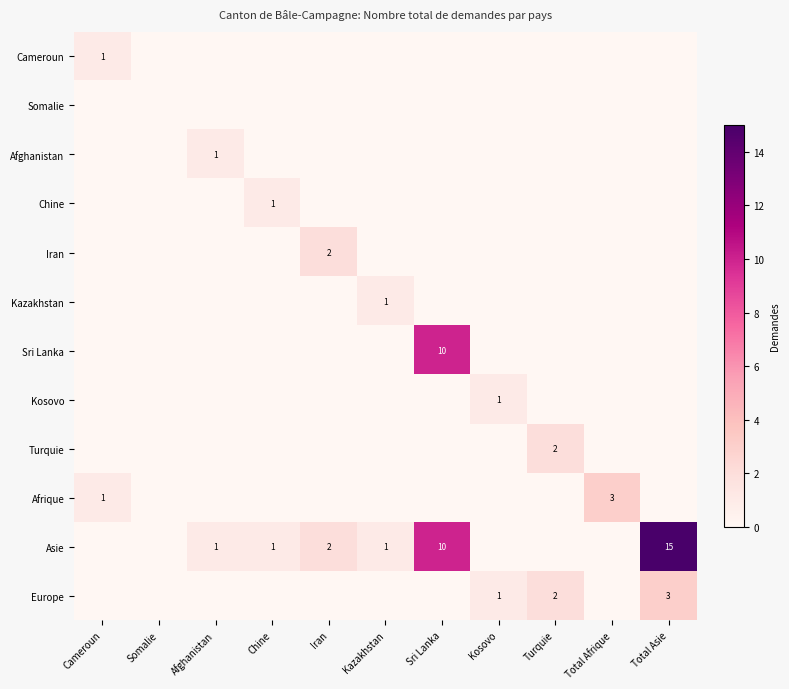

Is it true that Sri Lanka equals -4 at Turquie?

False